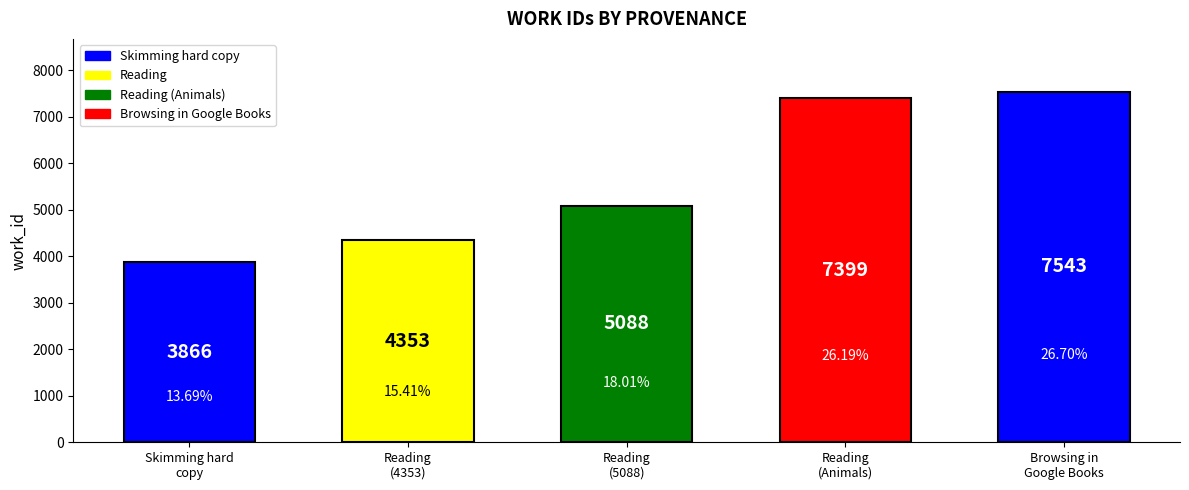

Approximately how many times larger is the value at Reading compared to Browsing in Google Books?

0.6